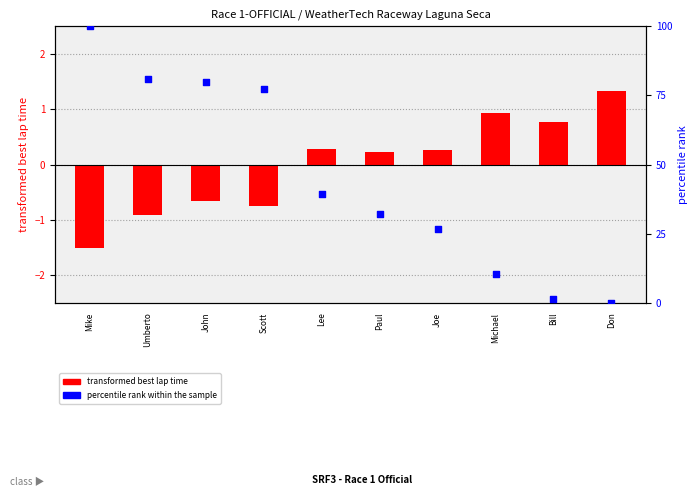

Is the value of percentile rank within sample at John greater than the value of transformed best lap time at Don?

Yes